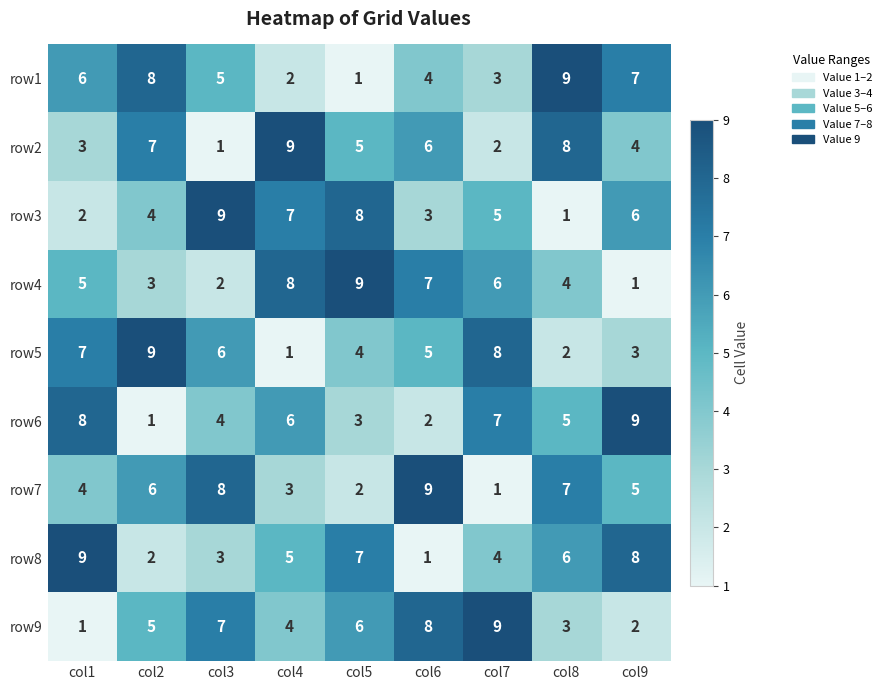

What is the maximum value shown in the chart?

9